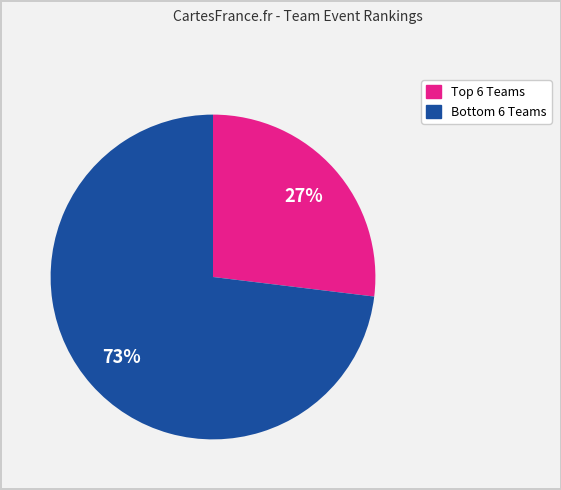

To the nearest percent, what is the difference between the largest and smallest slice percentages?

46%